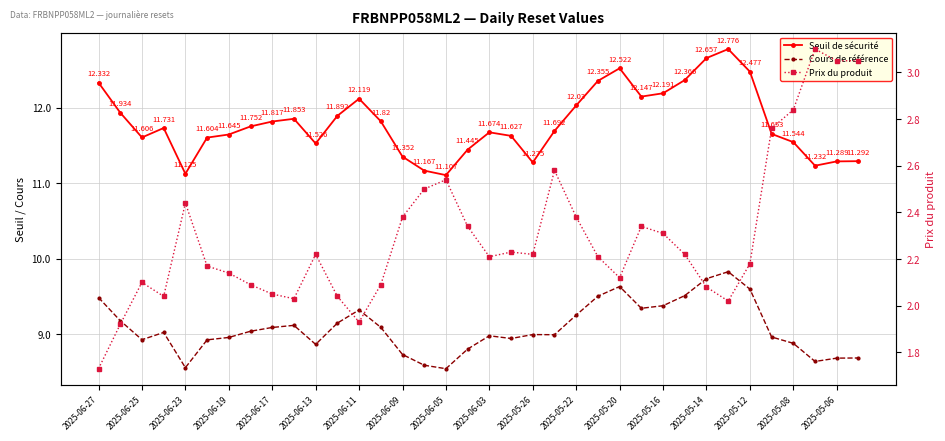

In Cours de référence, how many points are higher than both neighbors (excluding endpoints)?

7